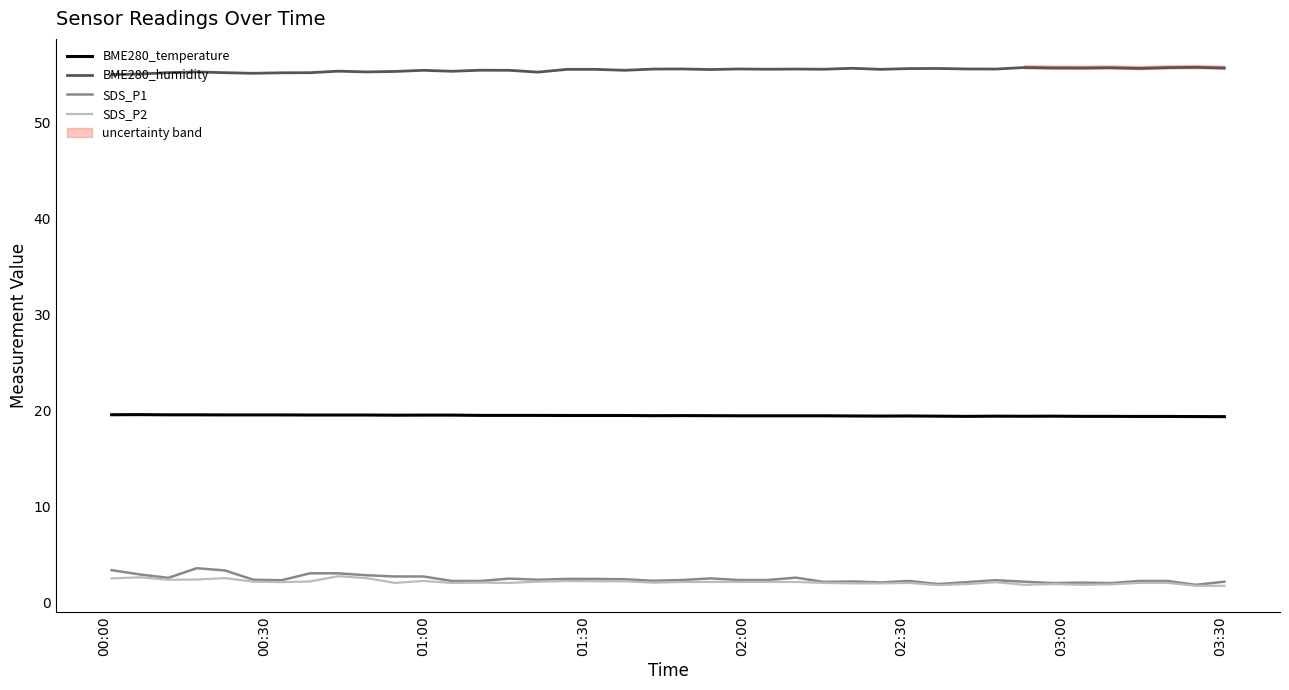

What is the highest value of the BME280_humidity series?

55.7